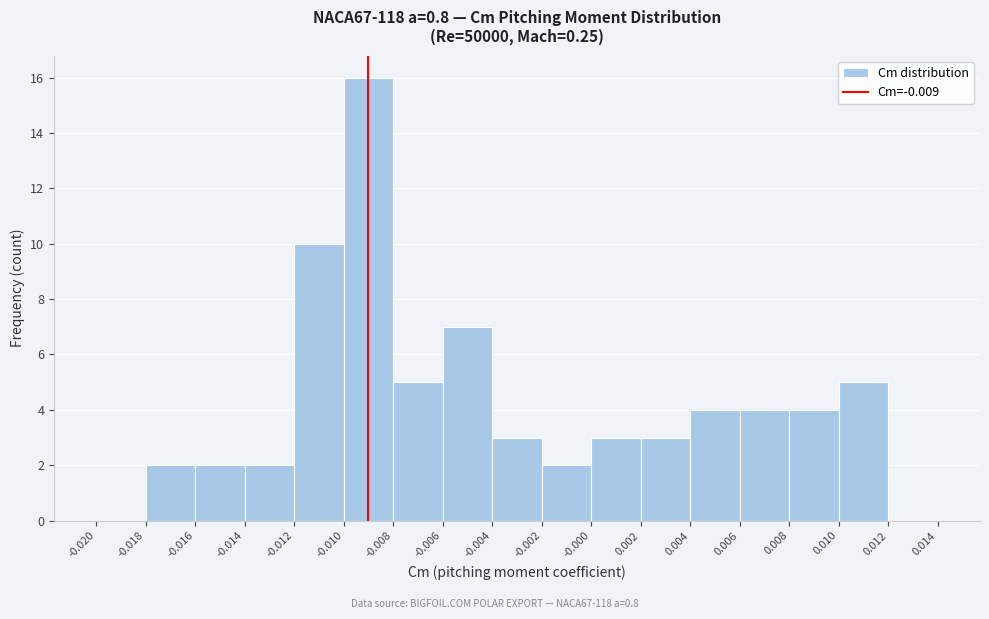

How tall is the bar that spans 0.006 to 0.008 on the x-axis? The values are not printed on the chart, so give them approximately, as read against the axis.

4